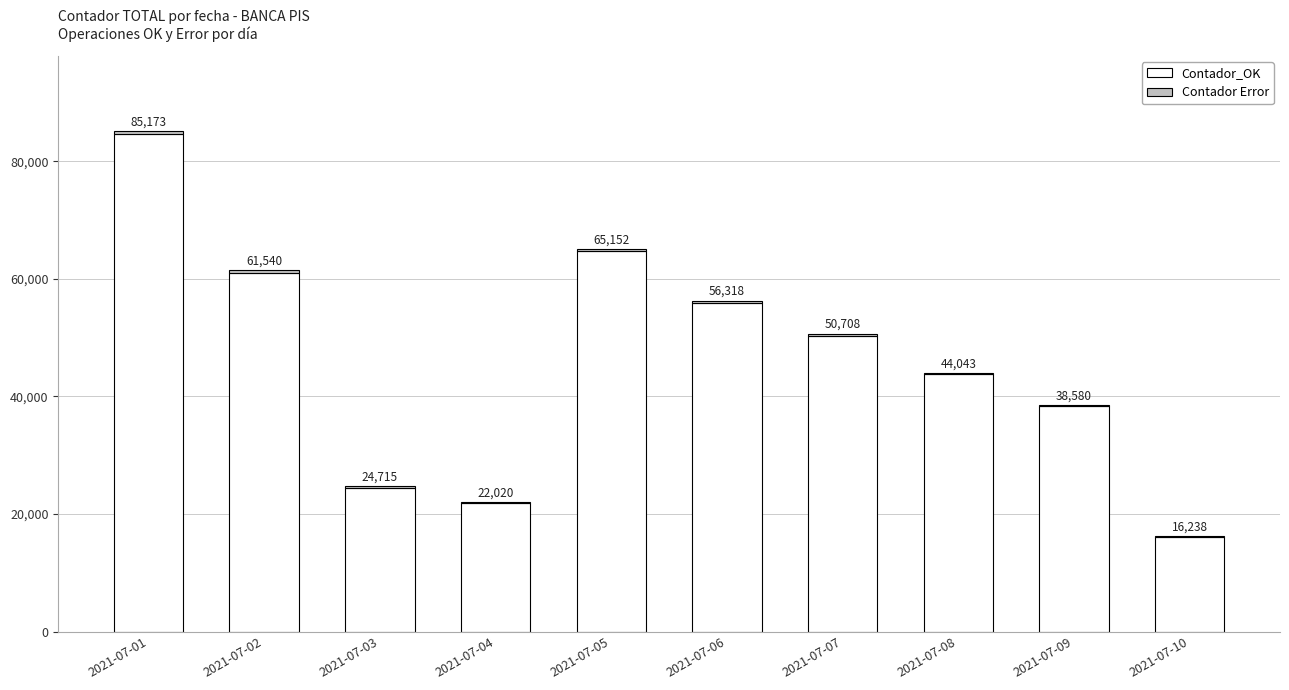

Are the bars grouped side by side (vs. stacked)?

No